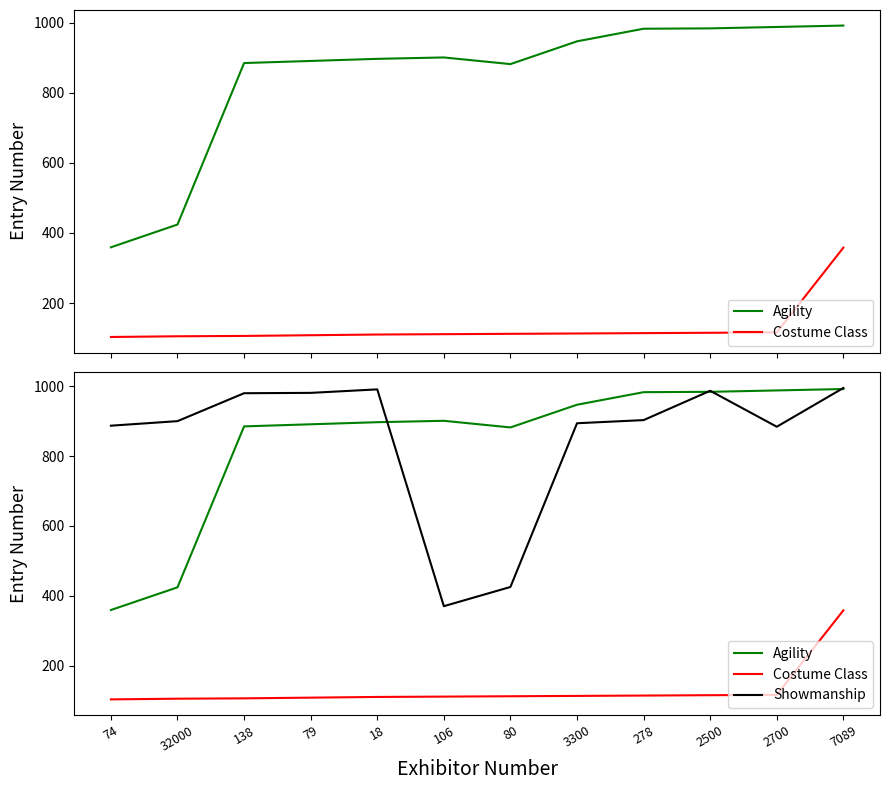

What position from the left is 74?

1